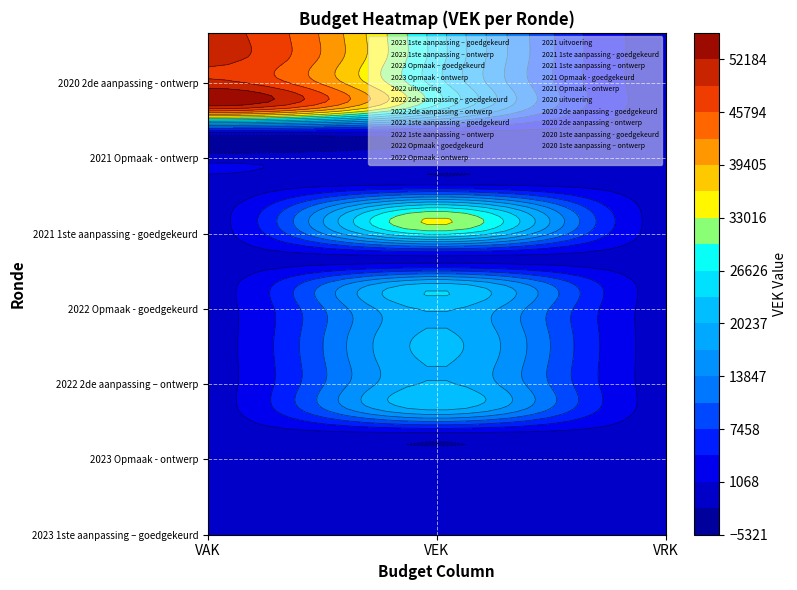

Which series has the largest total across all categories?

2020 2de aanpassing - goedgekeurd